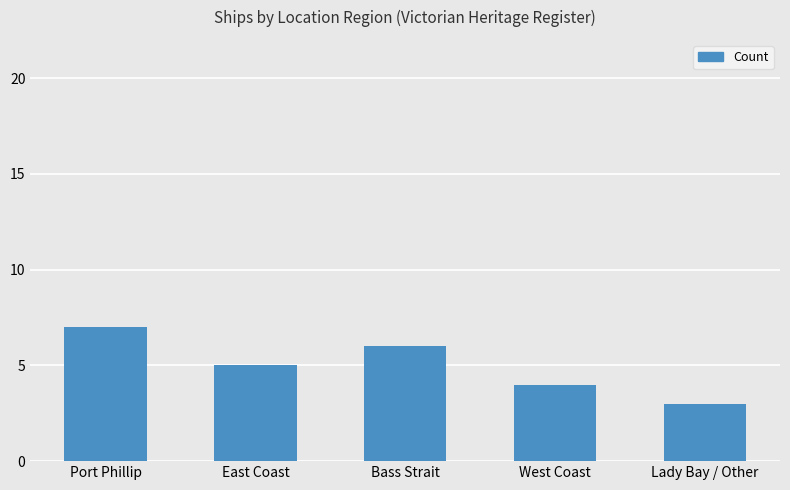

What is the average value?

5